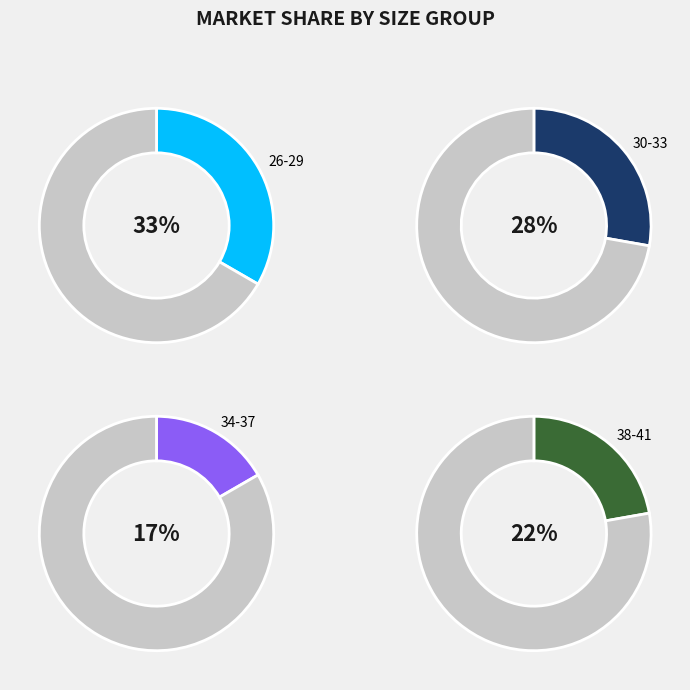

What is the largest slice in the pie chart?

33